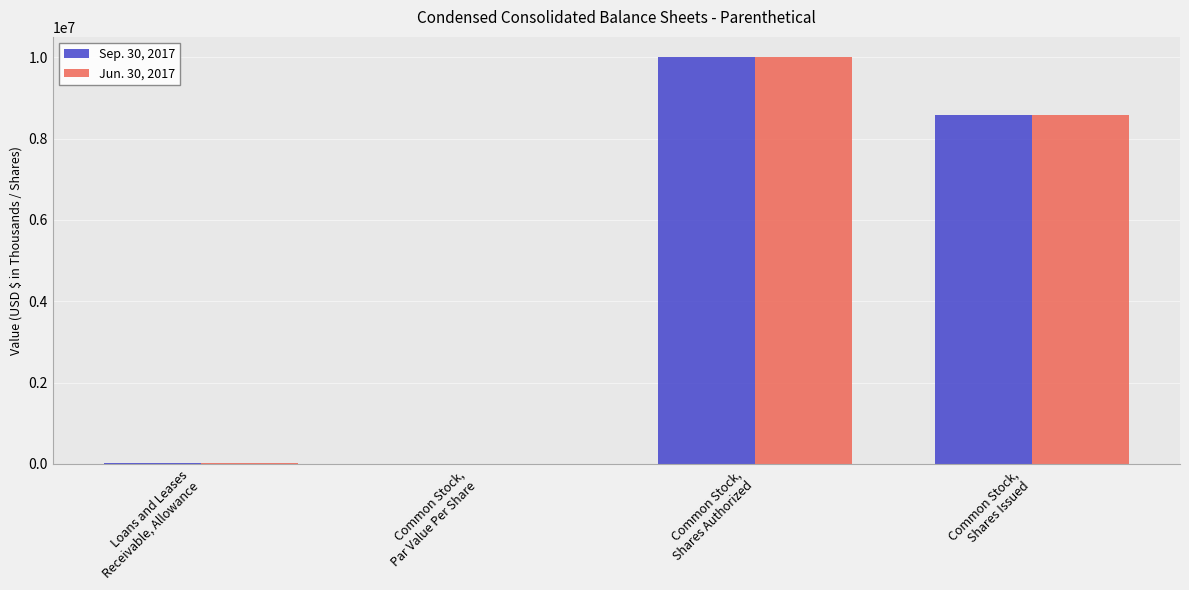

What is the highest value of the Jun. 30, 2017 series?

10000000.0